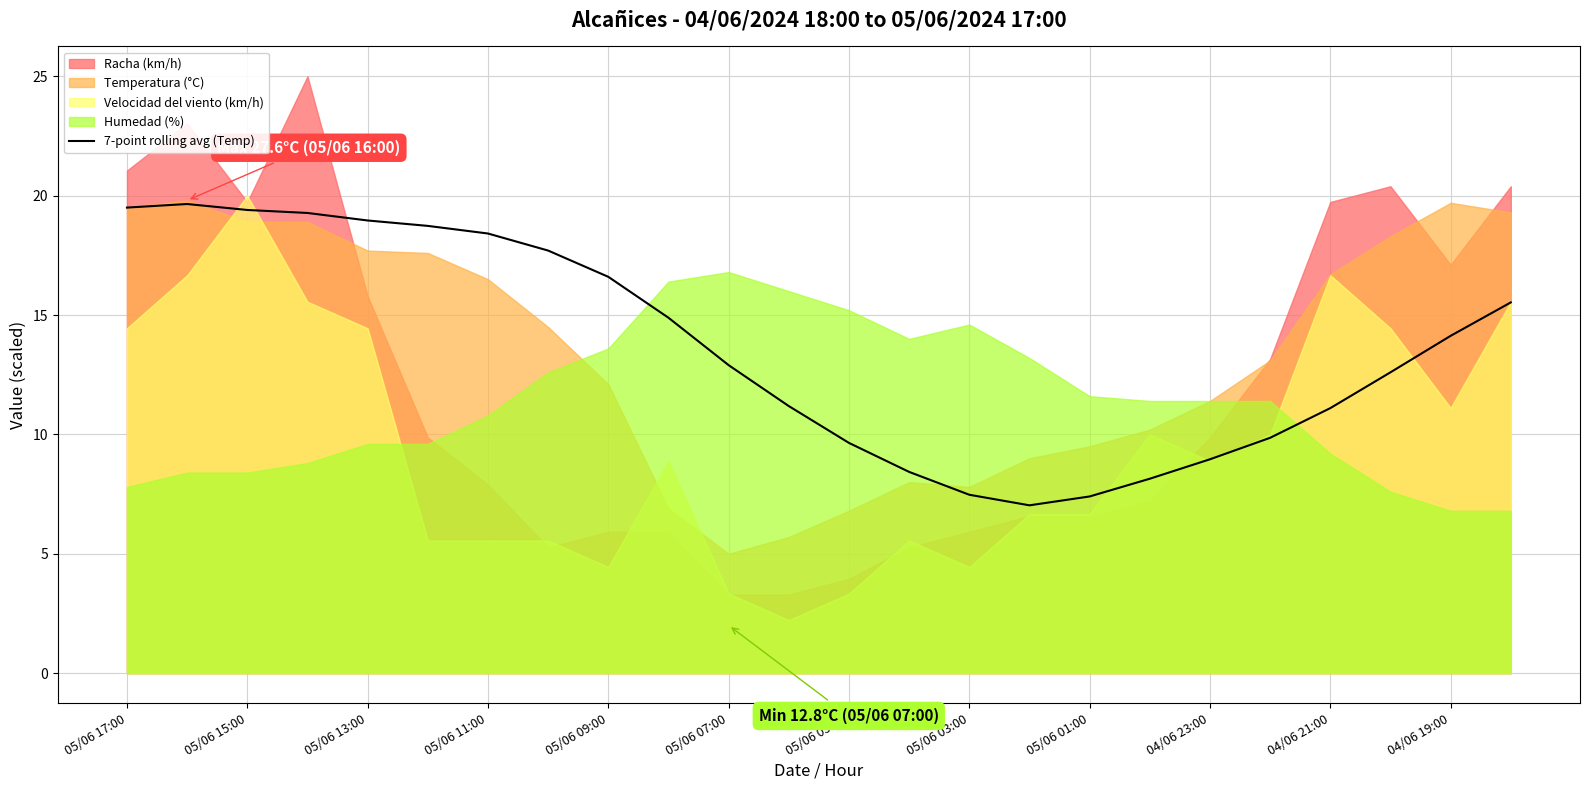

The value of 7-point rolling avg (Temp) at 05/06 11:00 is 18.4. True or false?

True